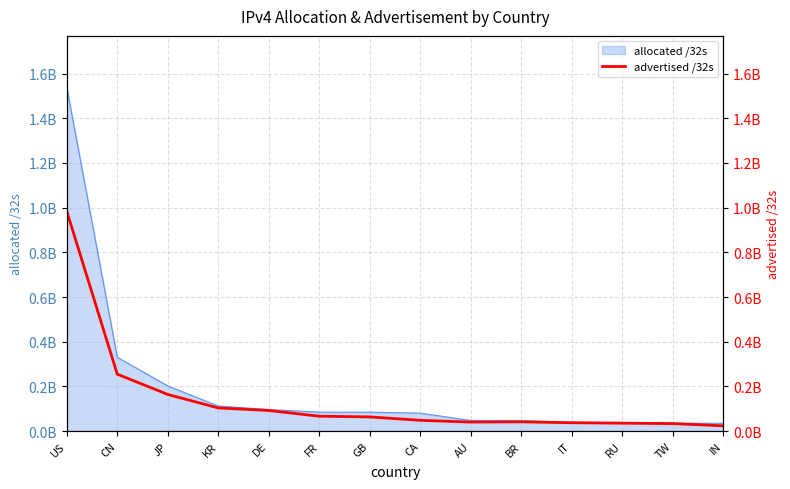

Reading left to right, what are all the values shown in this chart?

983905416	254646528	163879744	103605024	92080128	66566144	63371648	48092416	40266400	41334784	37319936	35379328	33481472	23543040